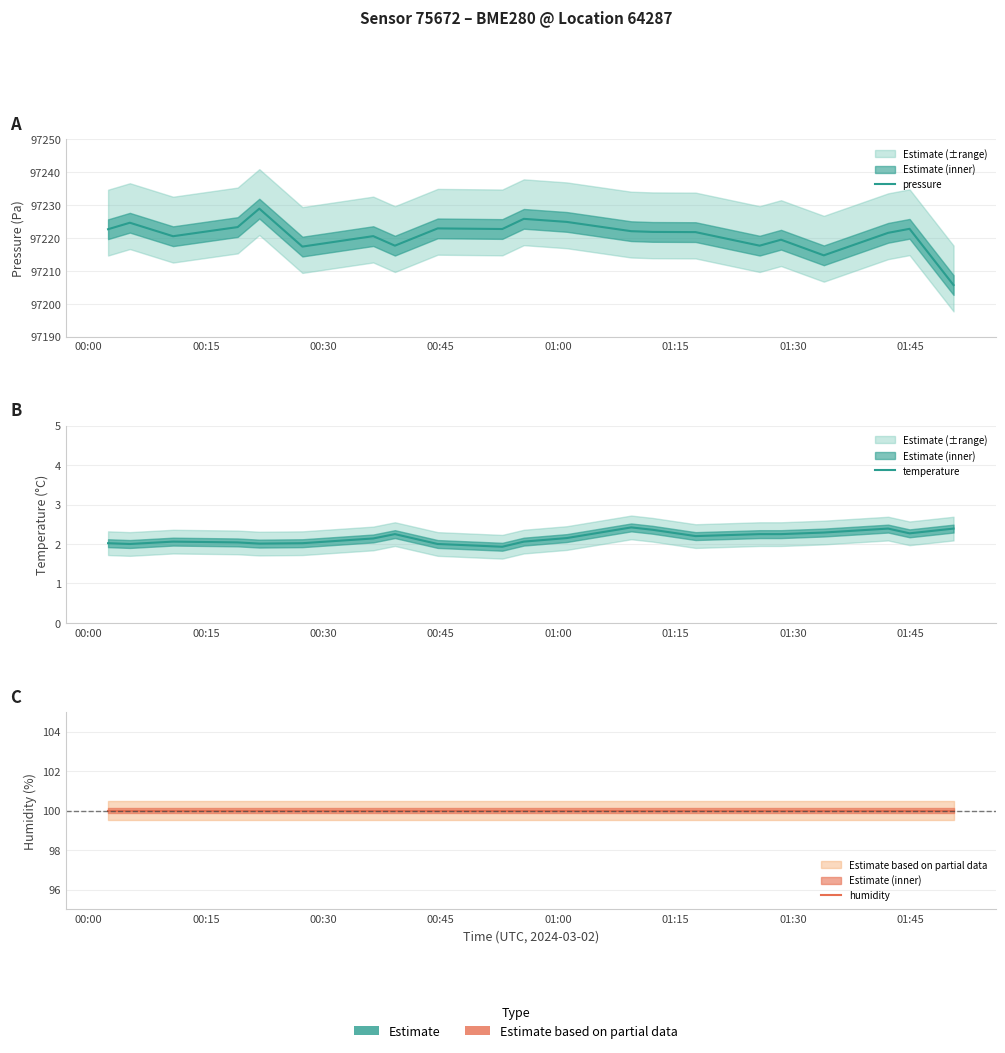

Reading right to left, what are all the values shown in this chart?

pressure: 97205.7	97222.8	97221.6	97214.7	97219.5	97217.7	97221.8	97221.8	97222.1	97224.9	97225.8	97222.7	97222.9	97217.7	97220.6	97217.4	97228.9	97223.3	97220.5	97224.6	97222.7
temperature: 2.4	2.3	2.4	2.3	2.2	2.2	2.2	2.4	2.4	2.1	2.1	1.9	2.0	2.2	2.1	2.0	2.0	2.0	2.1	2.0	2.0
humidity: 100.0	100.0	100.0	100.0	100.0	100.0	100.0	100.0	100.0	100.0	100.0	100.0	100.0	100.0	100.0	100.0	100.0	100.0	100.0	100.0	100.0